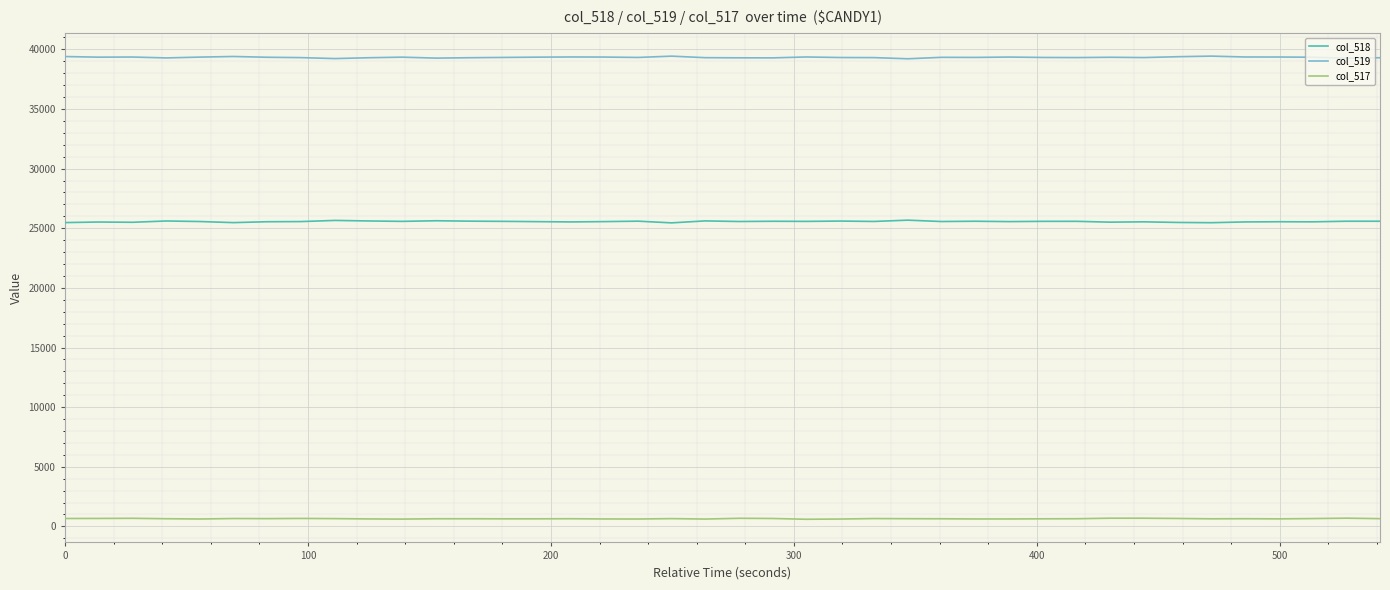

True or false: col_519 and col_517 cross at least once.

False